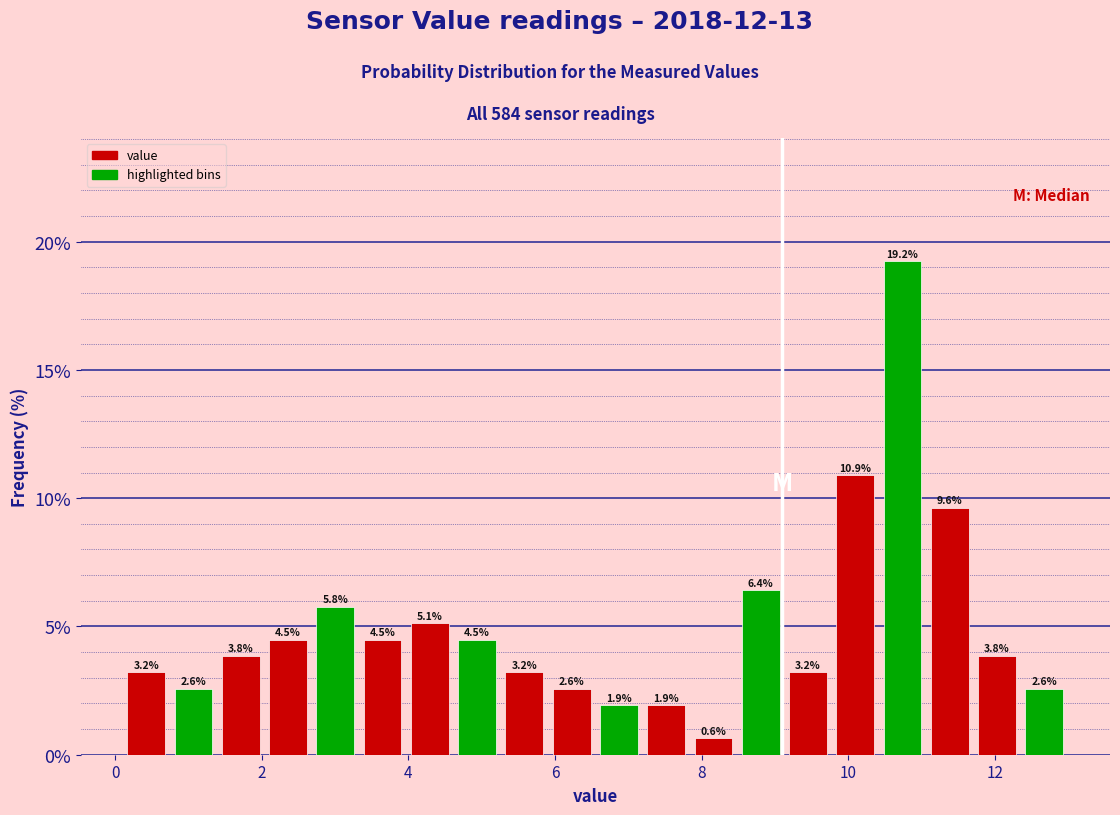

Read against the x-axis, roughly where is the centre of the tallest bar?

10.8